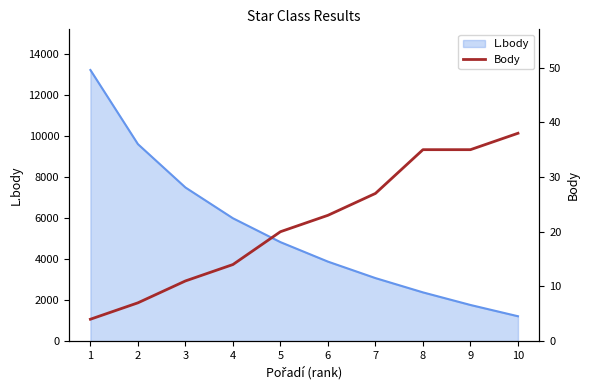

The chart shows a value of 47 at 8. True or false?

False